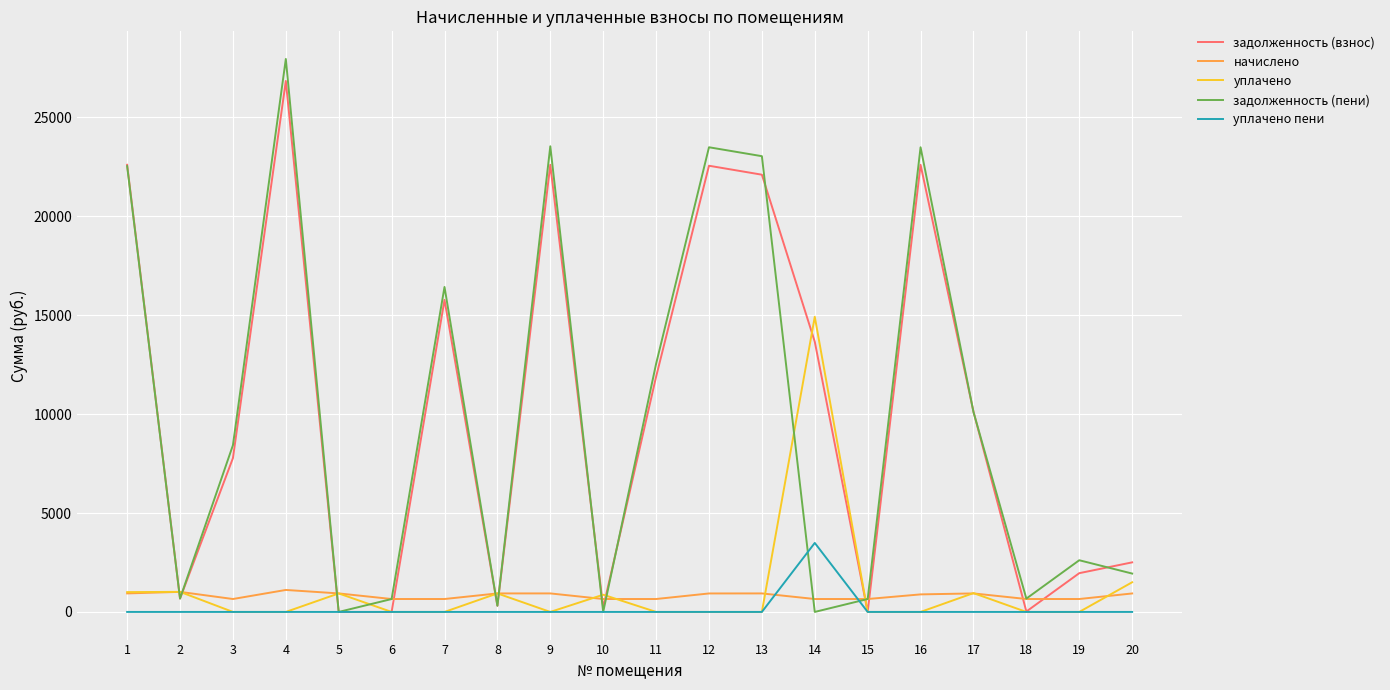

What is the maximum value for уплачено?

14922.4